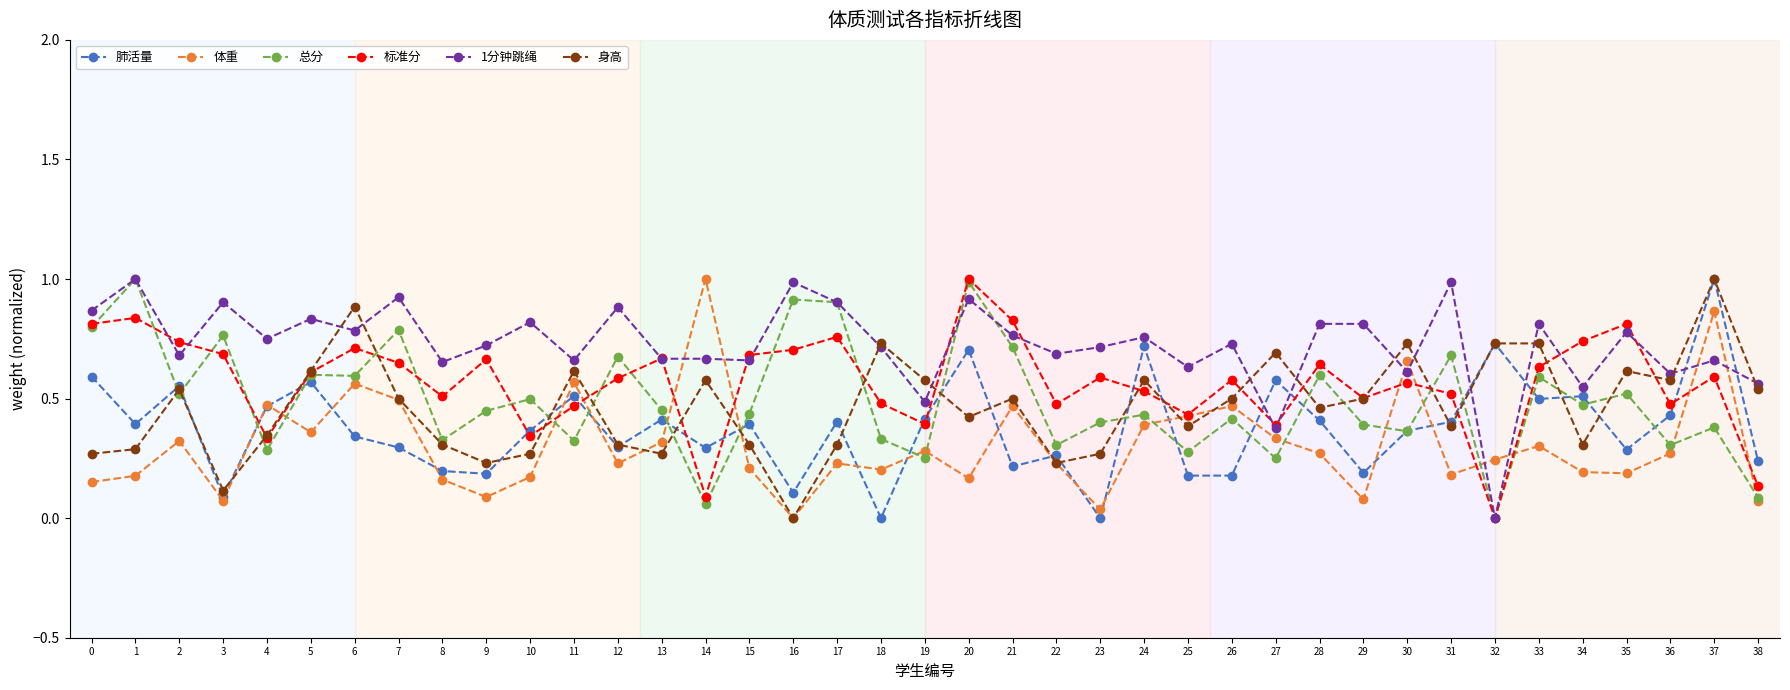

True or false: 总分 has more than 2 interior local peaks.

True